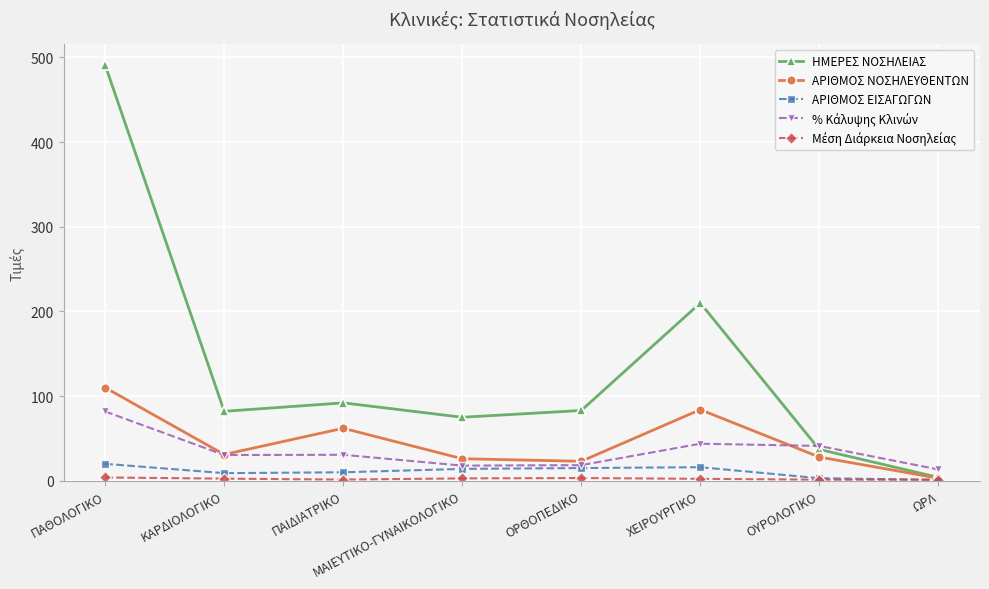

Where is the first local minimum for ΑΡΙΘΜΟΣ ΝΟΣΗΛΕΥΘΕΝΤΩΝ?

ΚΑΡΔΙΟΛΟΓΙΚΟ